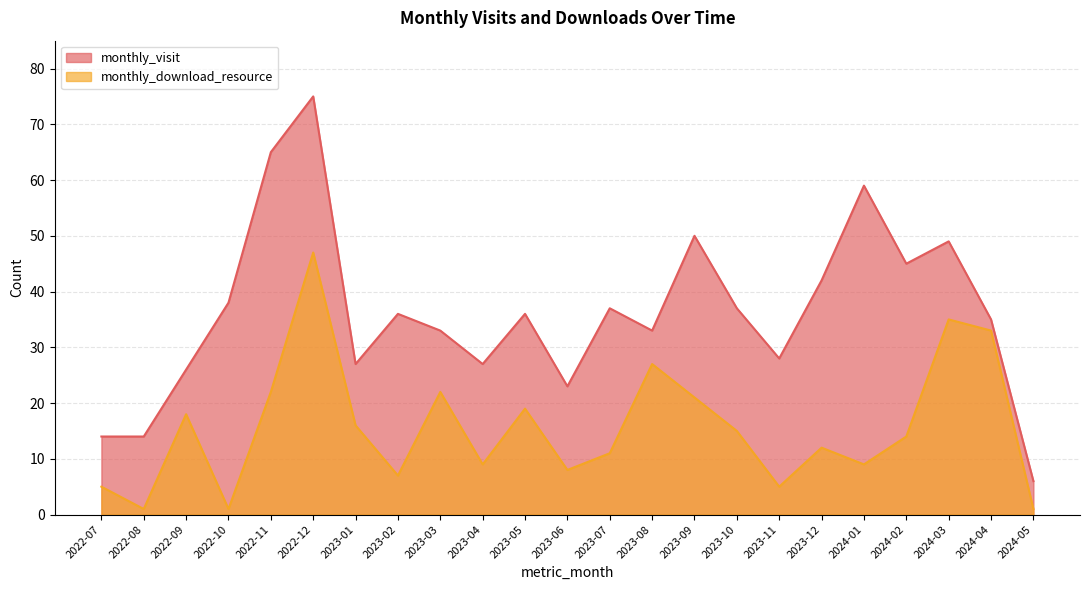

The monthly_download_resource series shows 22 at 2024-02. True or false?

False